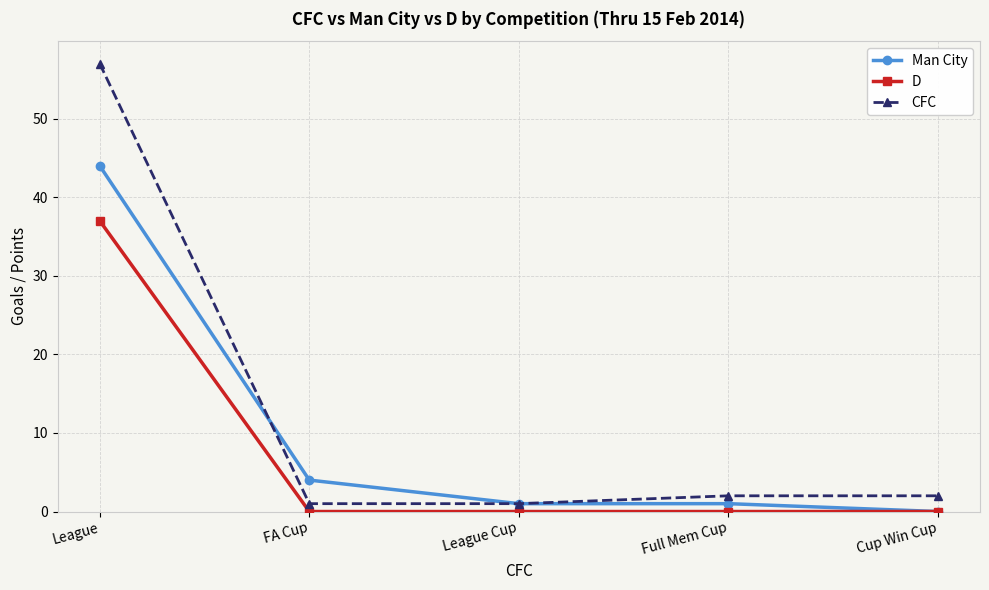

True or false: CFC has more than 1 interior local peaks.

False